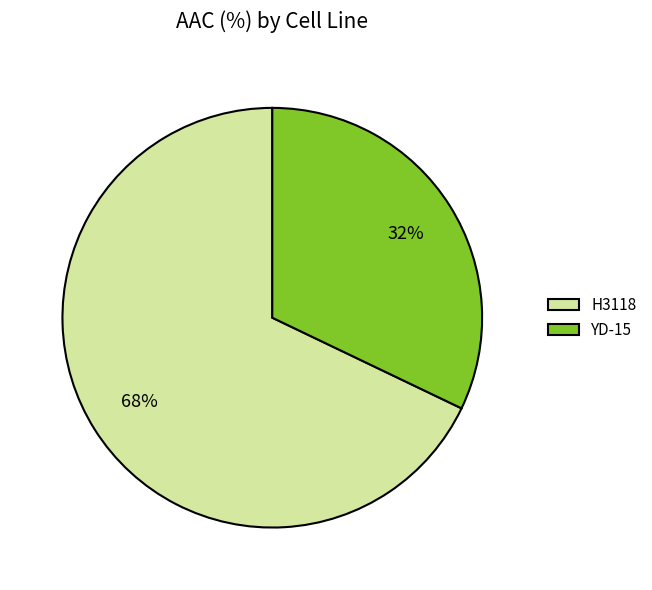

Approximately how many times larger is the value at YD-15 compared to H3118?

0.5